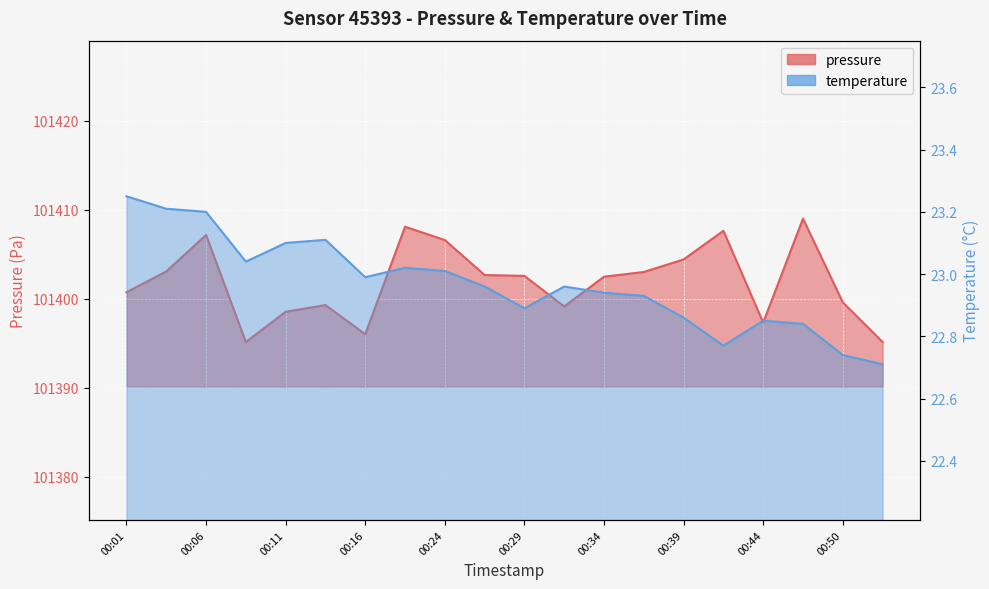

What is the difference between the maximum and minimum values in the temperature series?

0.5